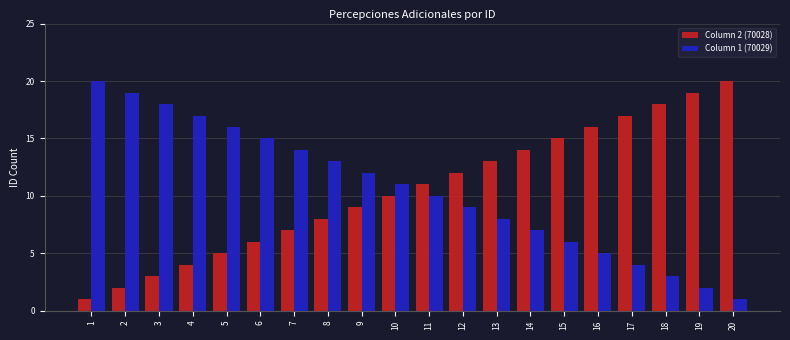

How many categories are shown in the chart?

20